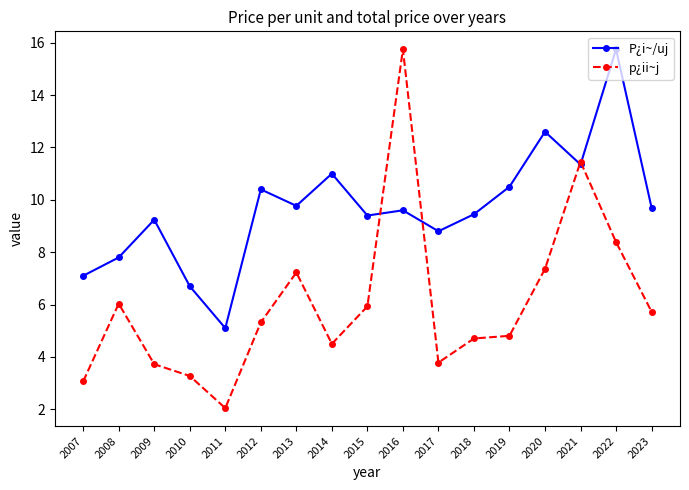

At which label does P¿i~/uj first exceed 9?

2009